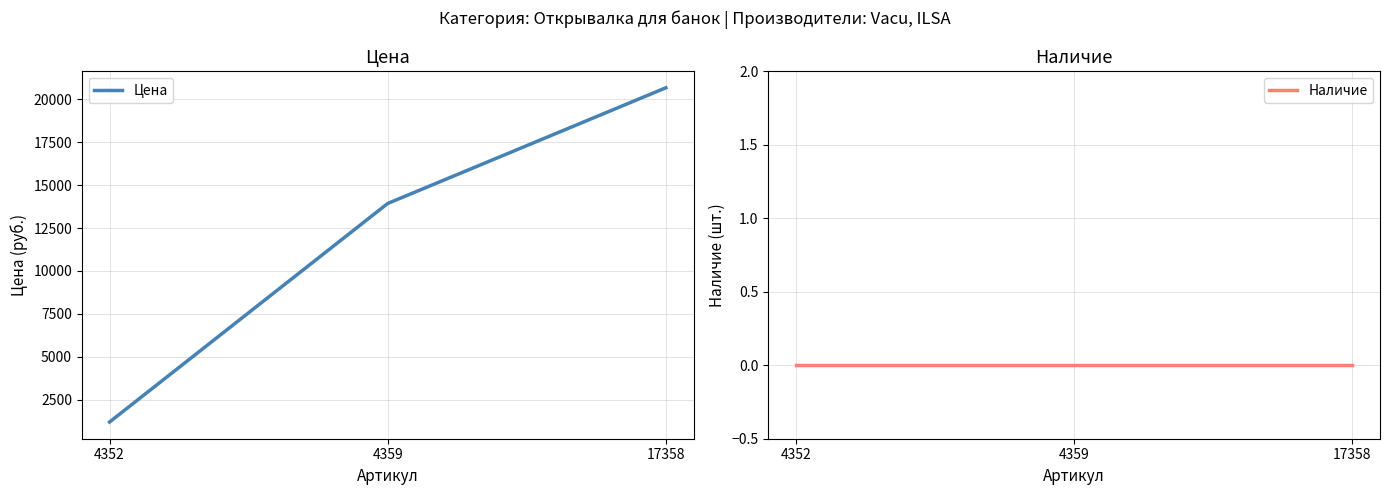

At which label does Цена first exceed 13935?

17358